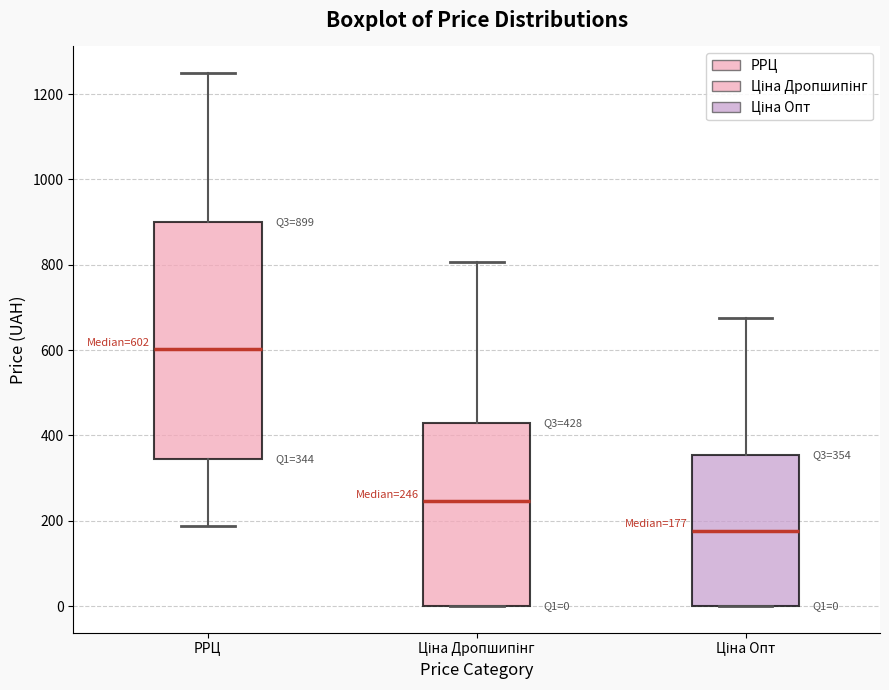

Which box's median line is the lowest?

Ціна Опт